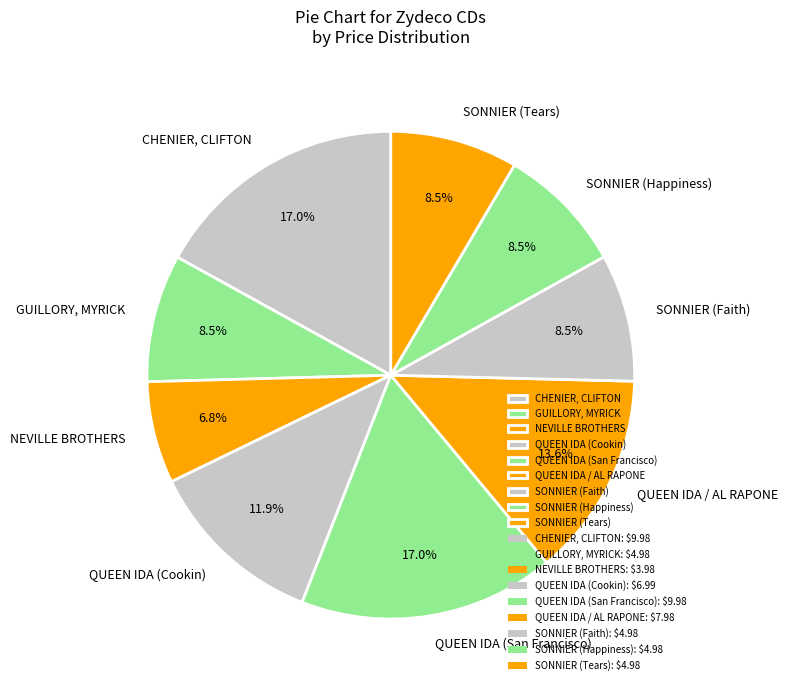

How many segments does this pie chart have?

9